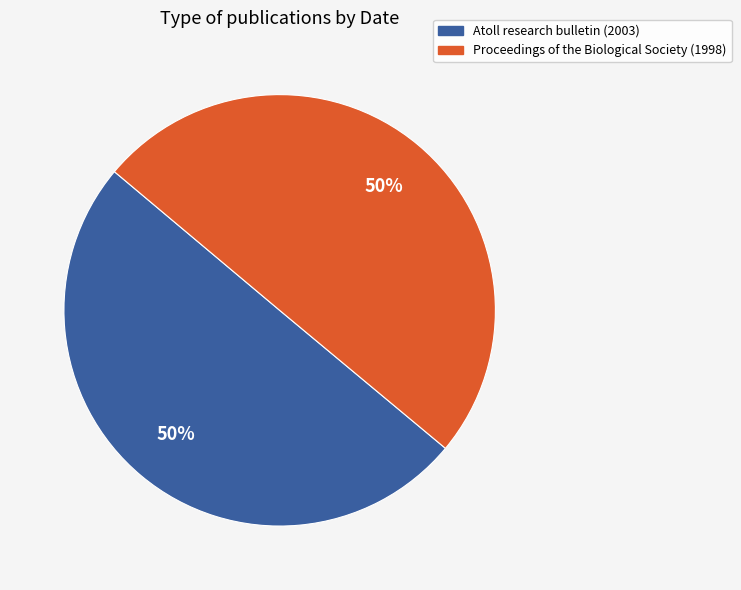

What percentage is the Atoll research bulletin (2003) slice, to the nearest percent?

50%